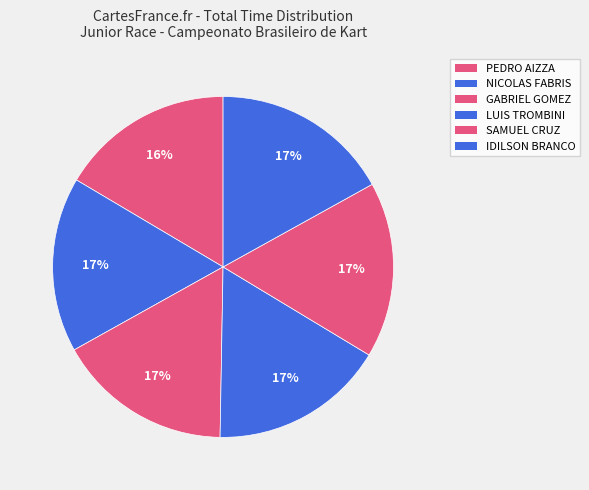

Which has a higher value, NICOLAS FABRIS or SAMUEL CRUZ?

SAMUEL CRUZ